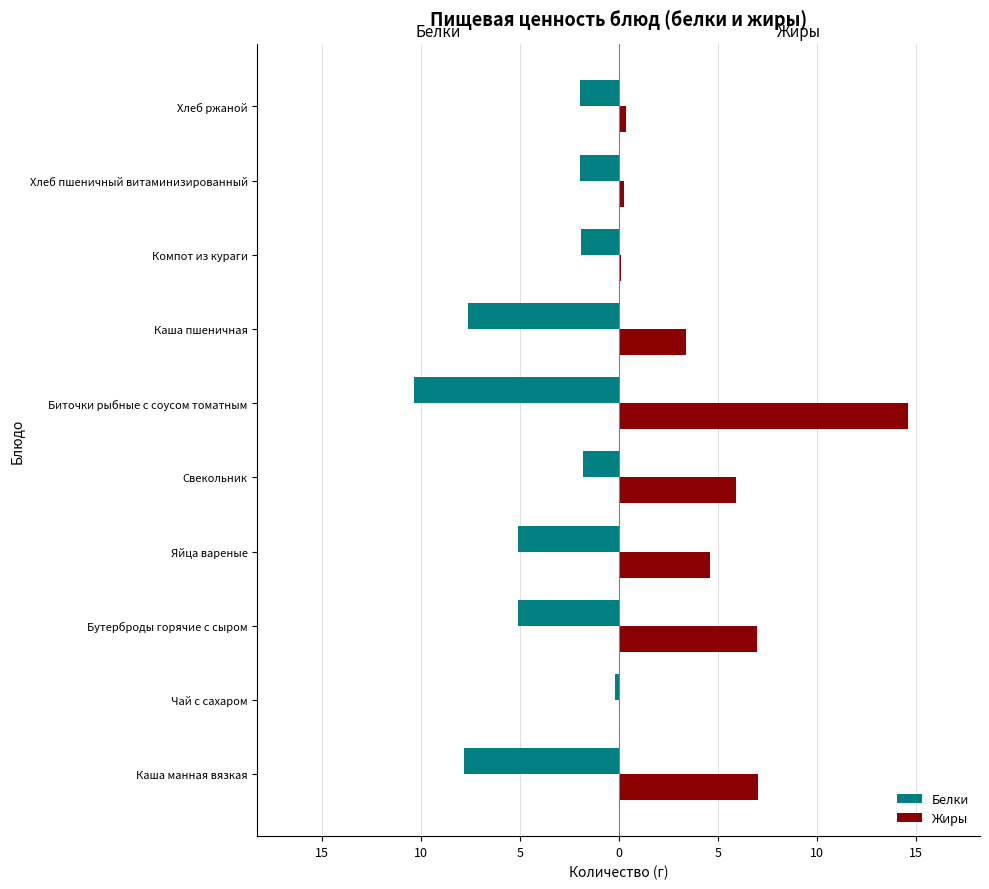

What is the value of the Жиры bar at the 7th from the left?

7.0